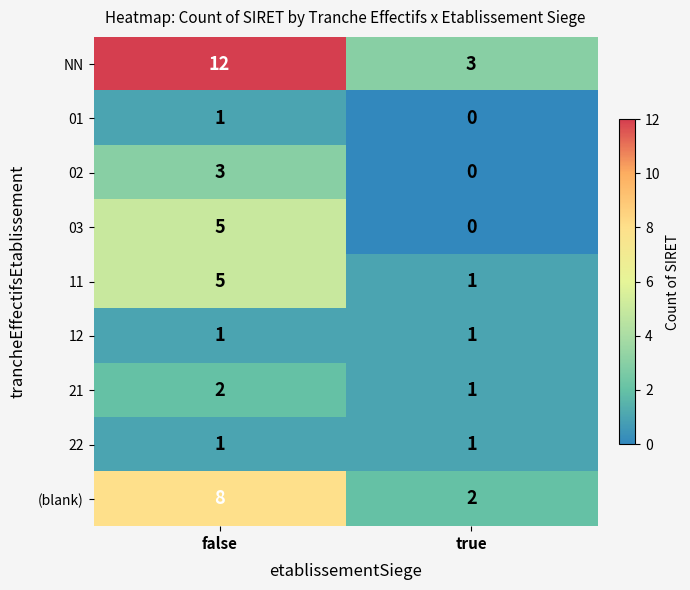

What is the average value of the 11 series?

3